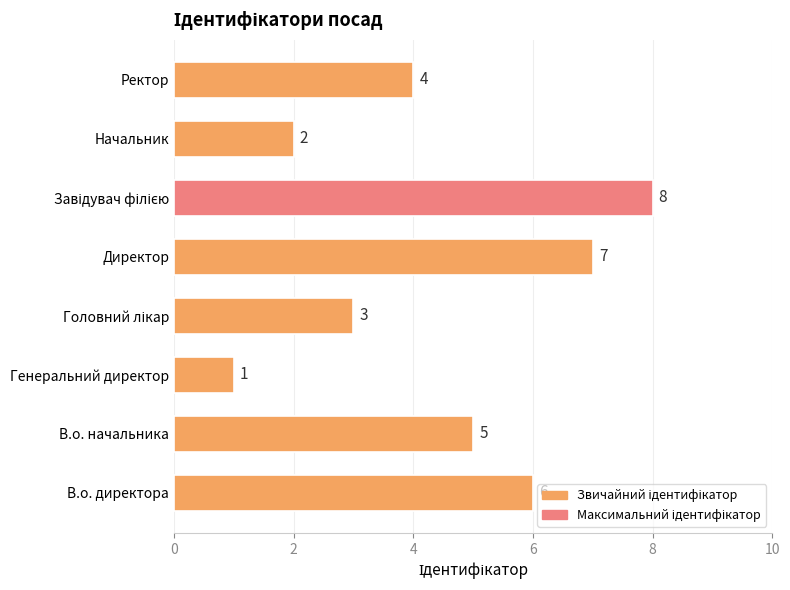

What is the greatest value displayed?

8